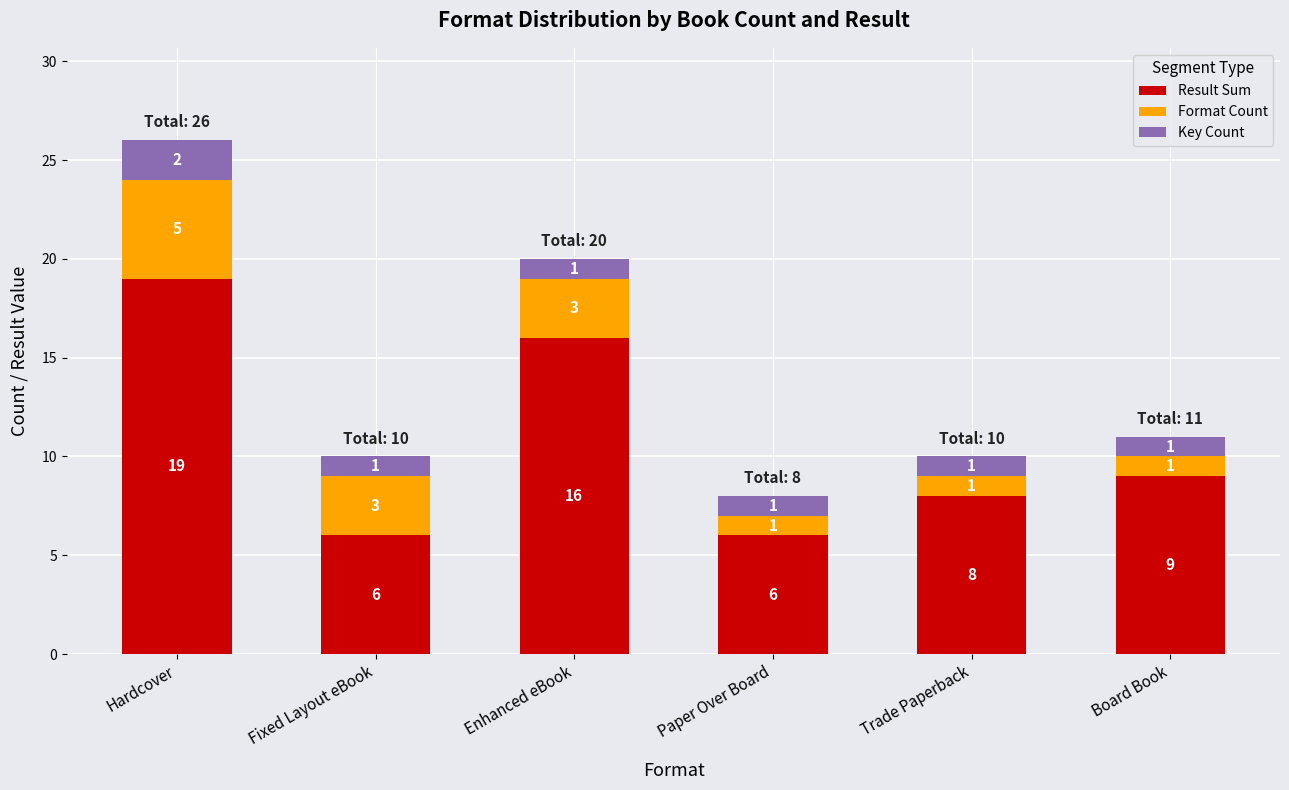

Reading right to left, transcribe the values for Result Sum.

9	8	6	16	6	19